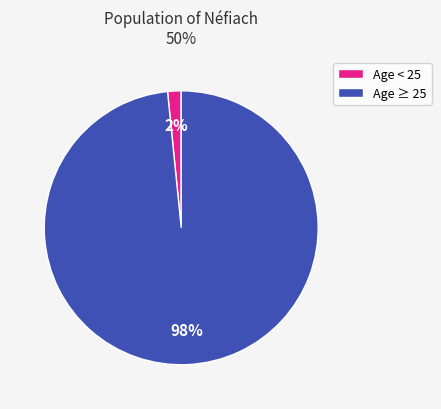

True or false: Age ≥ 25 accounts for 98% of the total.

True